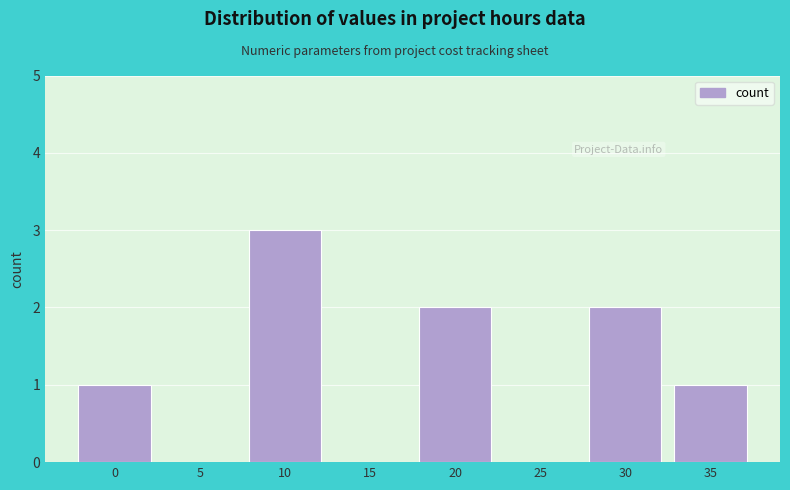

Reading left to right, list all the values displayed in this chart.

0=1	5=0	10=3	15=0	20=2	25=0	30=2	35=1